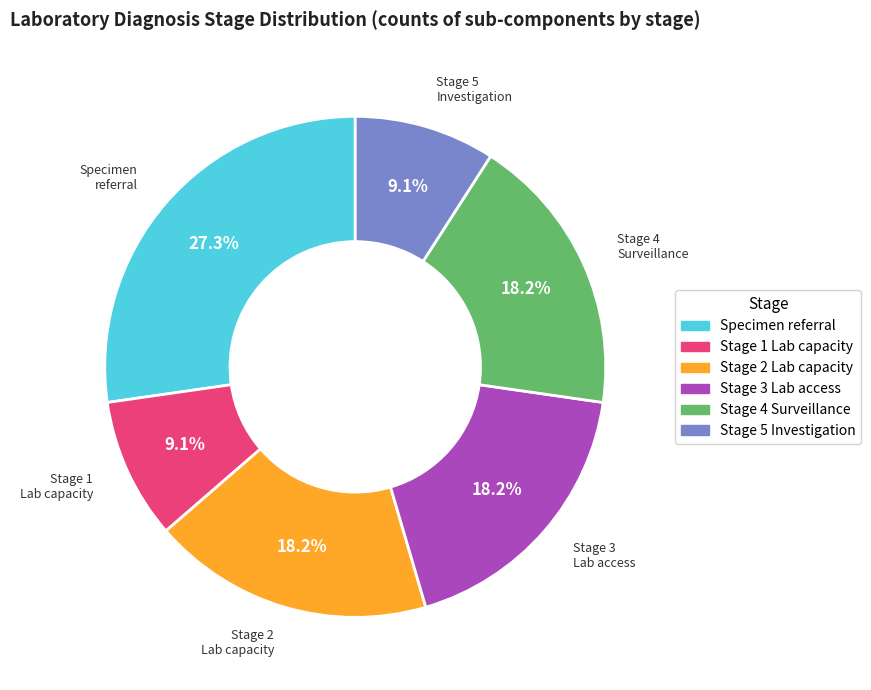

Count the number of slices in the pie.

6